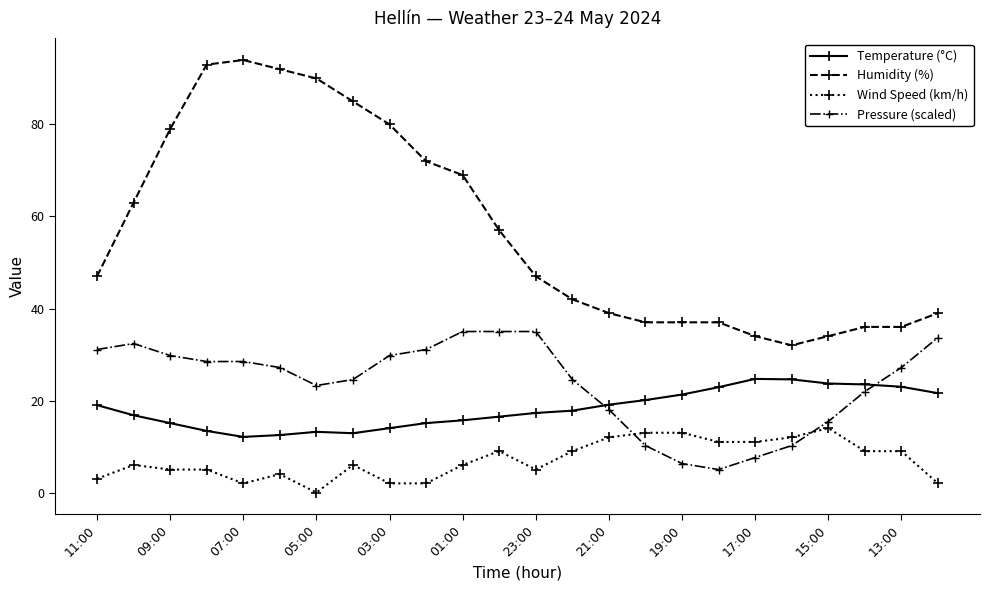

What is the difference between the maximum and minimum values in the Wind Speed (km/h) series?

14.0